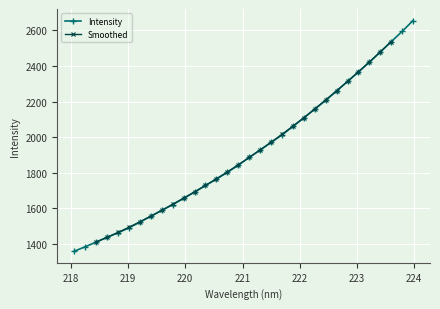

Reading right to left, extract all data points from this chart.

2656.0	2594.9	2537.2	2479.0	2421.3	2367.0	2313.6	2259.8	2207.4	2158.3	2108.9	2060.9	2012.9	1970.8	1928.6	1886.9	1842.8	1802.8	1764.8	1729.0	1692.4	1656.5	1621.7	1588.9	1556.4	1523.2	1491.0	1462.9	1438.0	1410.9	1384.7	1359.5